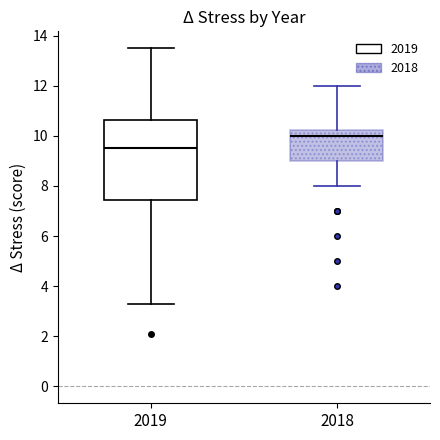

Which box is the tallest, from its lower edge to its upper edge?

2019